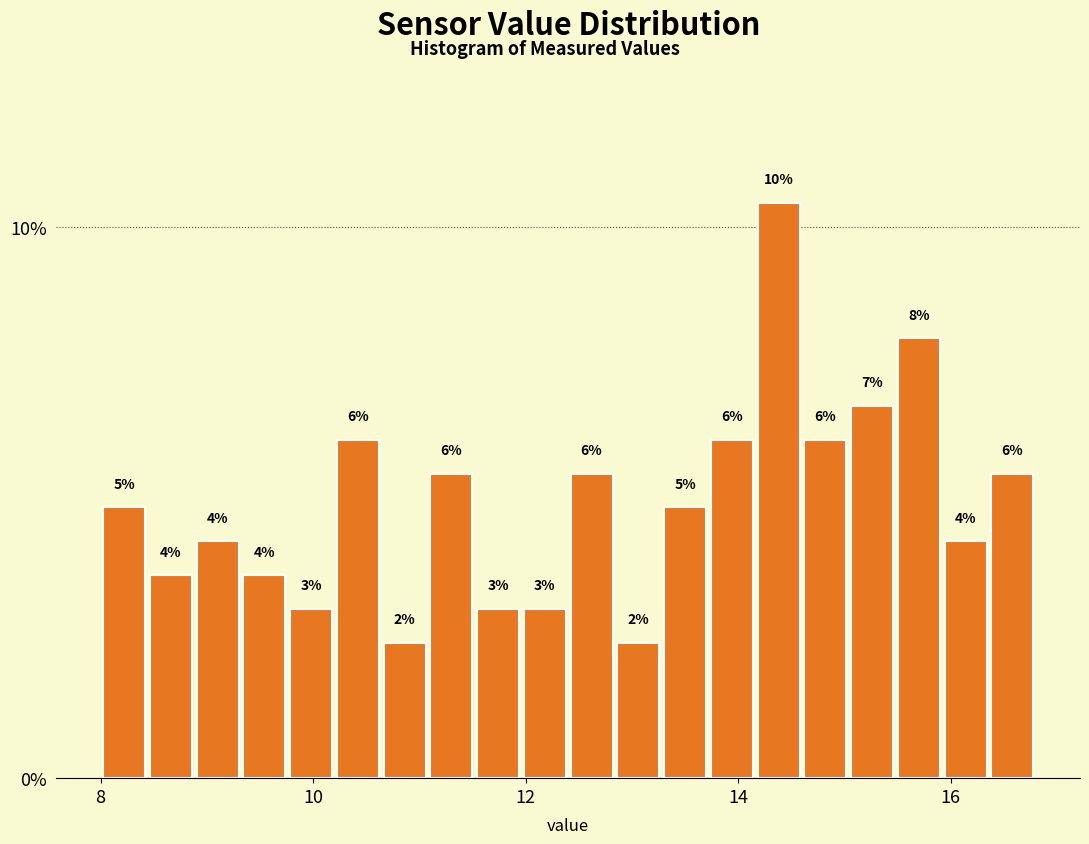

Read against the x-axis, roughly where is the centre of the tallest bar?

14.4